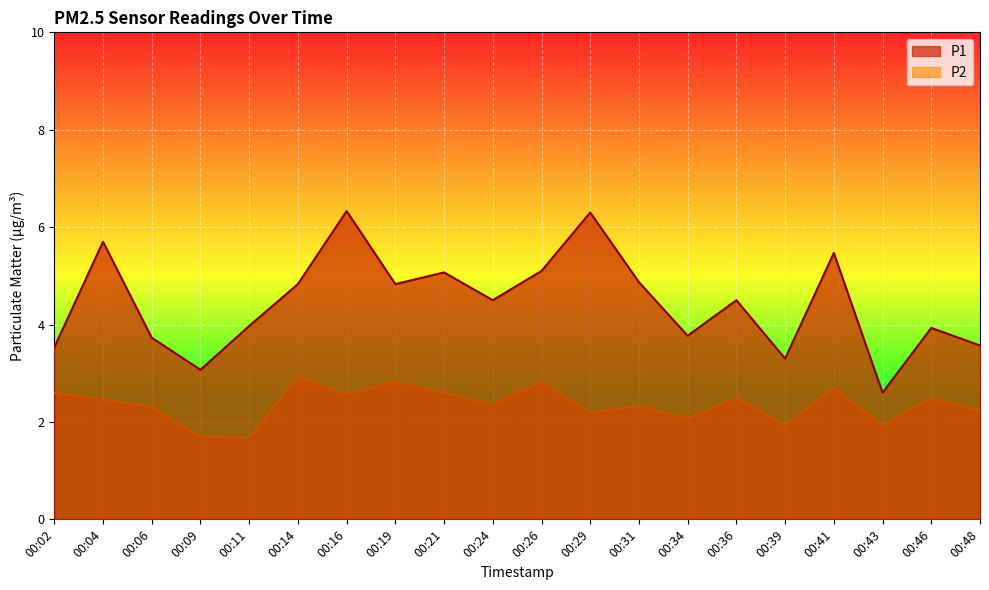

Is the value of P2 at 00:36 greater than the value of P1 at 00:34?

No